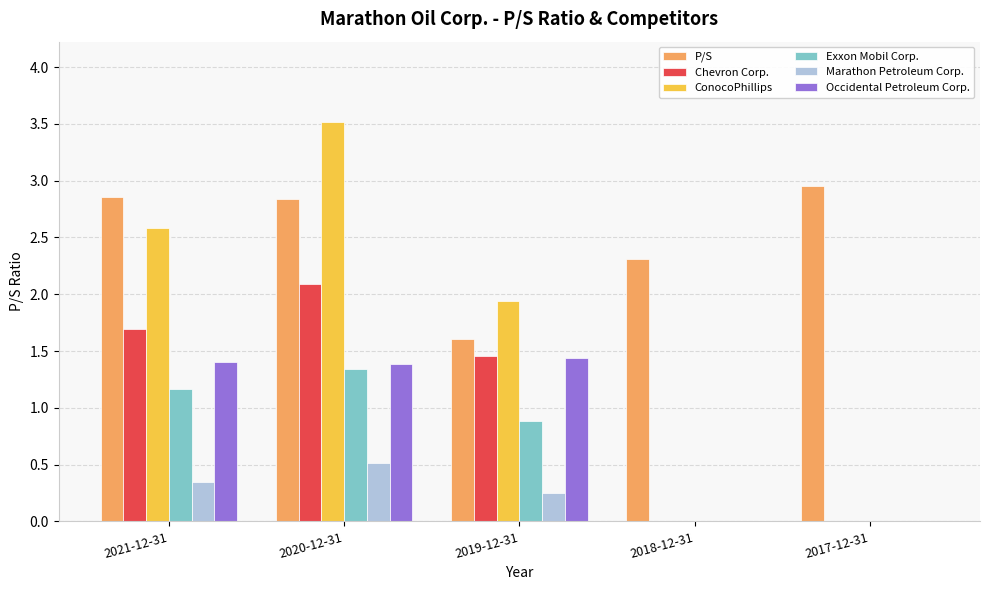

What are all the series names shown in the legend?

P/S, Chevron Corp., ConocoPhillips, Exxon Mobil Corp., Marathon Petroleum Corp., Occidental Petroleum Corp.